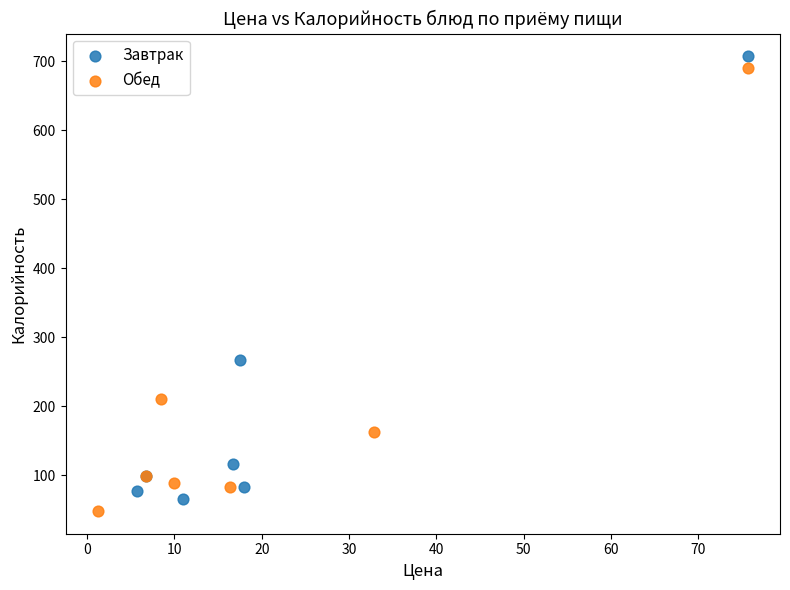

Which series reaches the maximum Y coordinate?

Завтрак